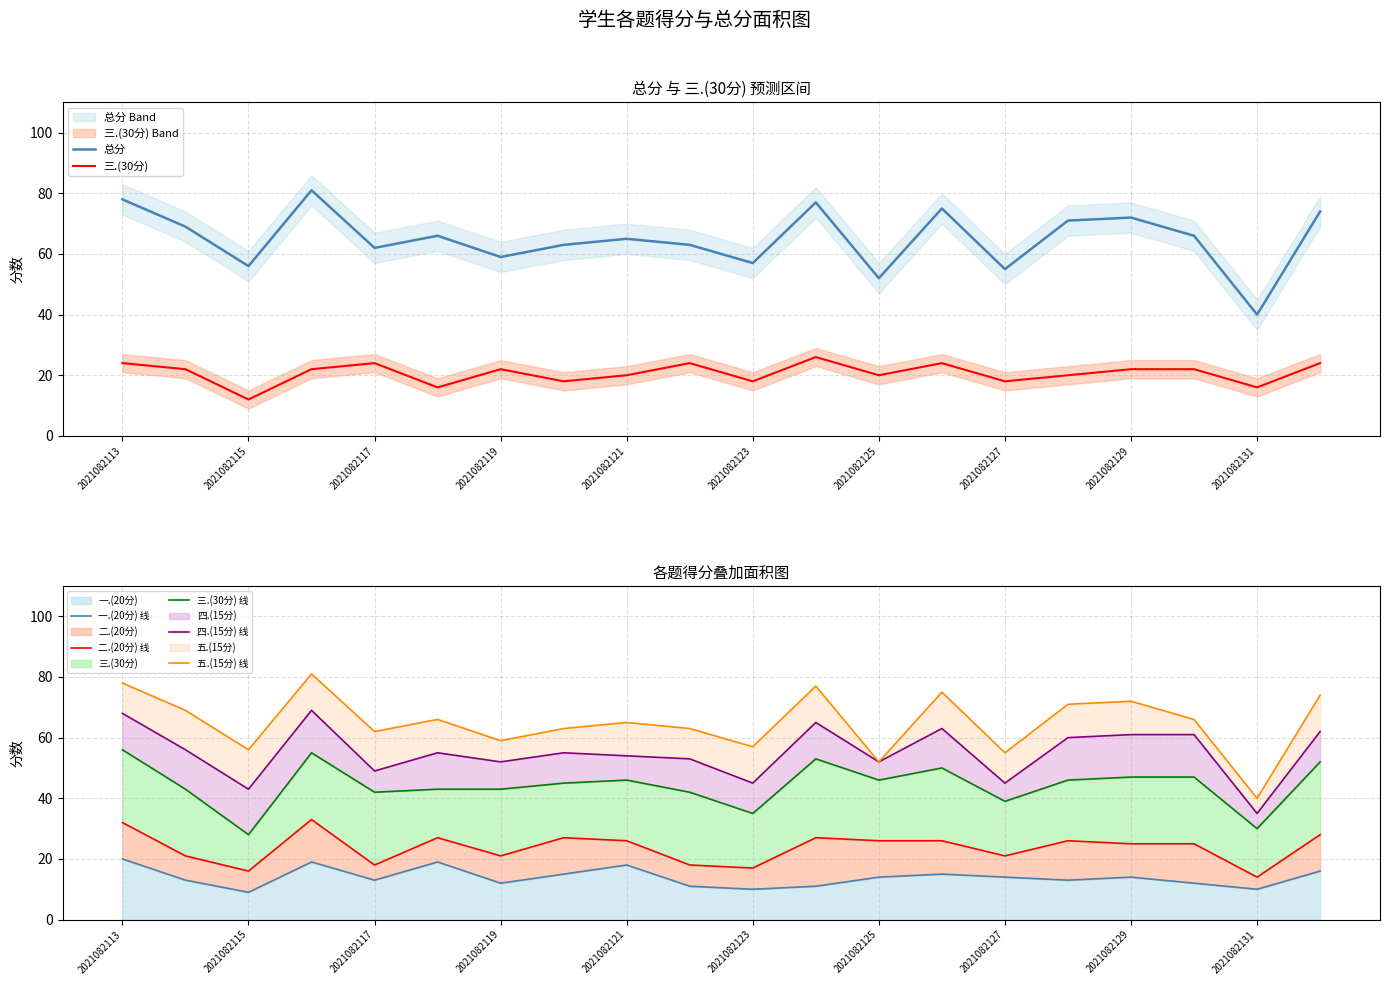

Is it true that 三.(30分) equals 18 at 2021082120?

True